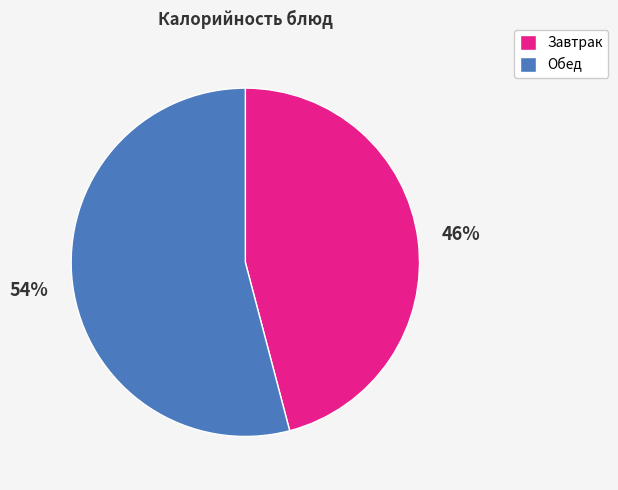

Is there any slice that represents more than half of the pie?

Yes